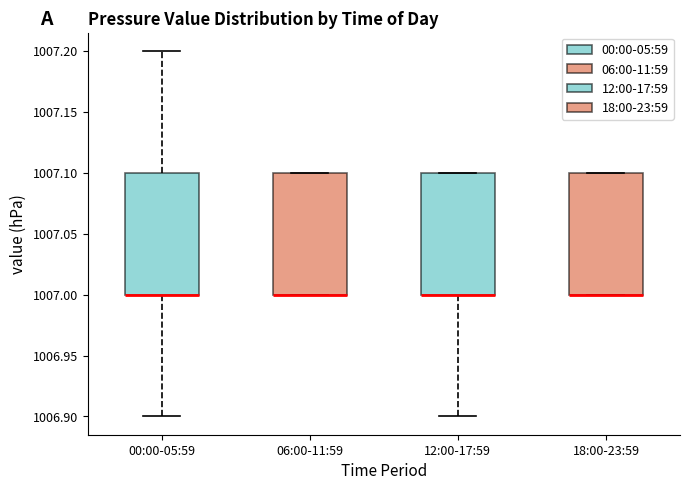

Reading left to right, transcribe this box plot: for each box, give where its median line is, the range the box spans, and where its two whiskers end, as read against the y-axis. The values are not printed on the chart, so give them approximately, as read against the axis.

00:00-05:59: median 1007.0 (drawn on the box's lower edge), box 1007.0 to 1007.1, whiskers 1006.9 to 1007.2
06:00-11:59: median 1007.0 (drawn on the box's lower edge), box 1007.0 to 1007.1, whiskers 1007.0 to 1007.1
12:00-17:59: median 1007.0 (drawn on the box's lower edge), box 1007.0 to 1007.1, whiskers 1006.9 to 1007.1
18:00-23:59: median 1007.0 (drawn on the box's lower edge), box 1007.0 to 1007.1, whiskers 1007.0 to 1007.1